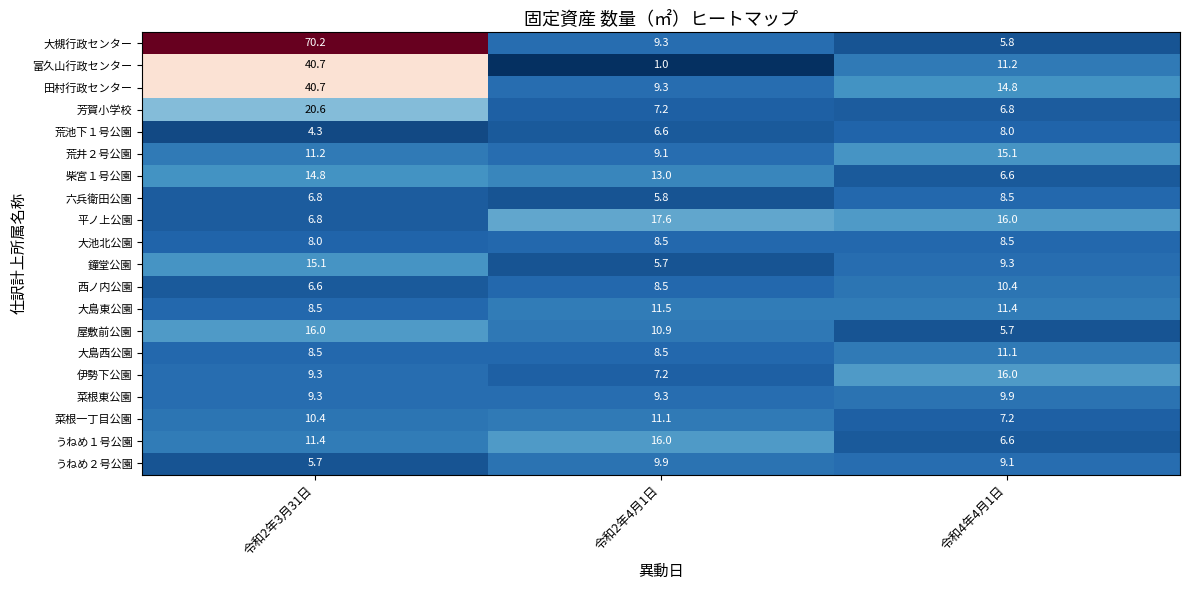

Where does the 柴宮１号公園 series first go above 13?

令和2年3月31日